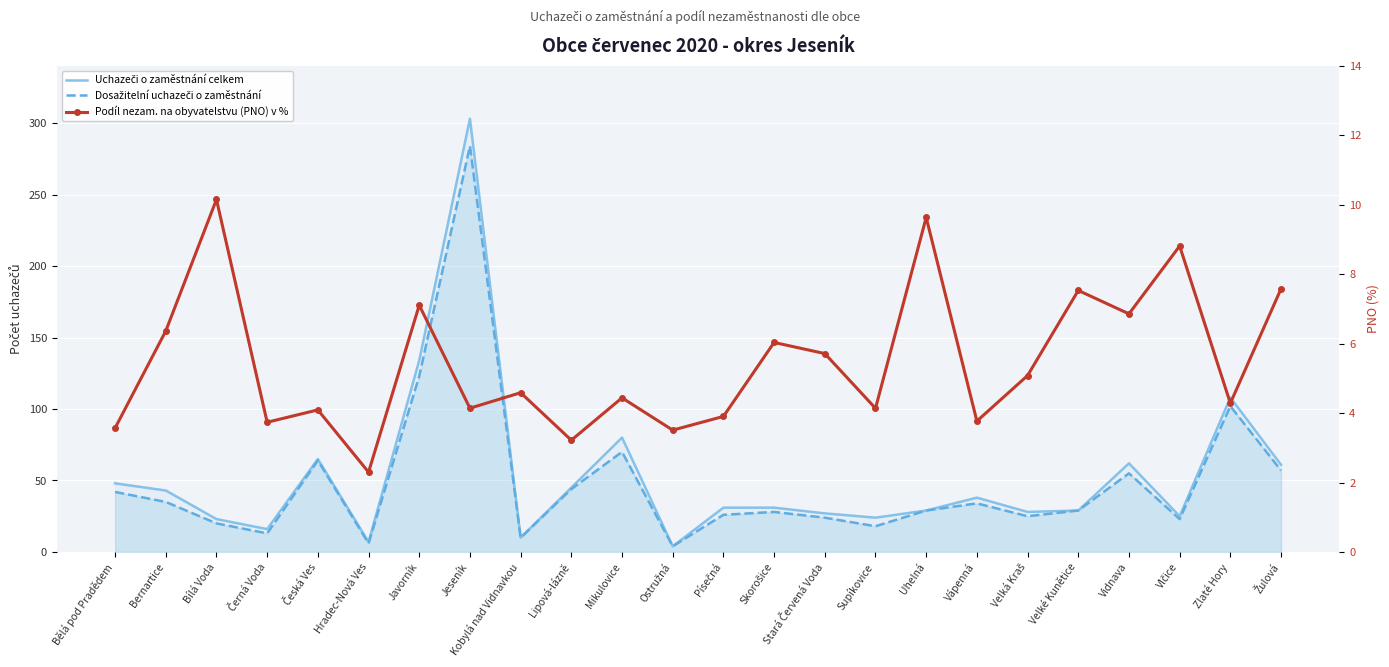

True or false: Dosažitelní uchazeči o zaměstnání and Podíl nezam. na obyvatelstvu (PNO) v % cross at least once.

False